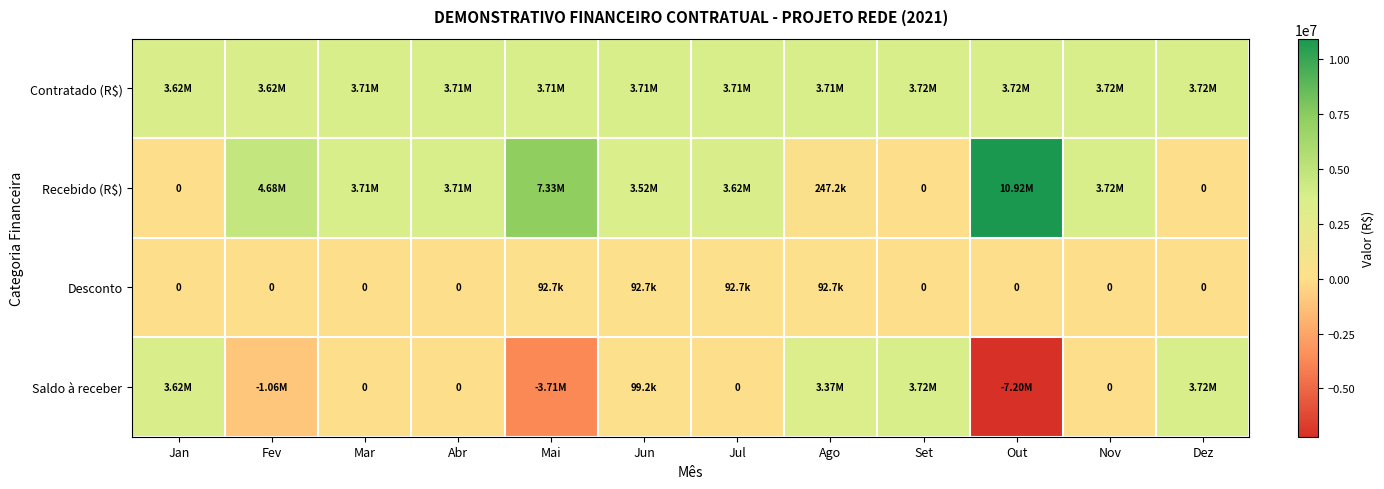

What is the difference between the Recebido (R$) values at Set and Mai?

7329805.0